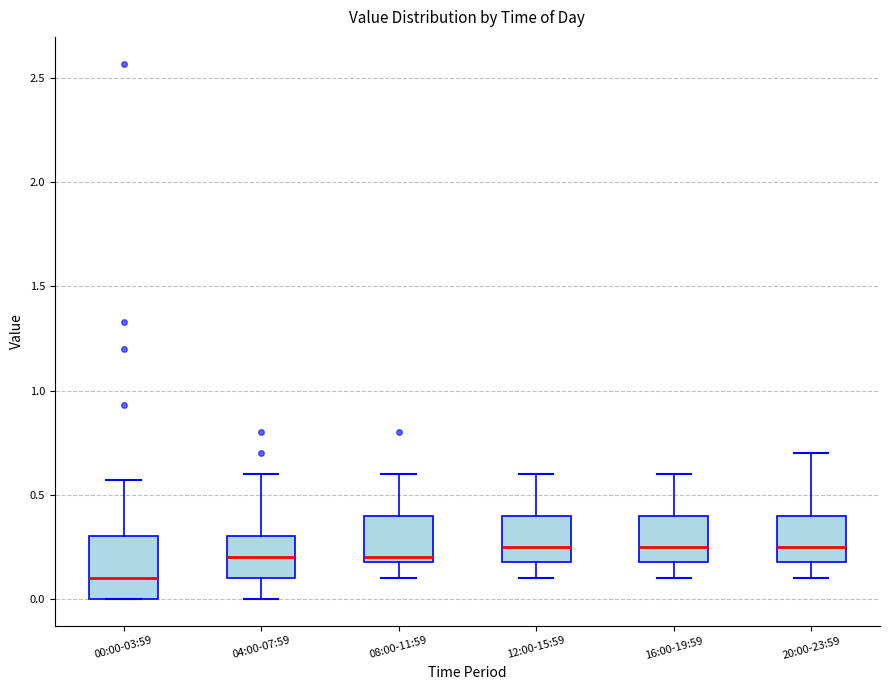

Comparing the boxes themselves (not the whiskers), which one is the tallest?

00:00-03:59